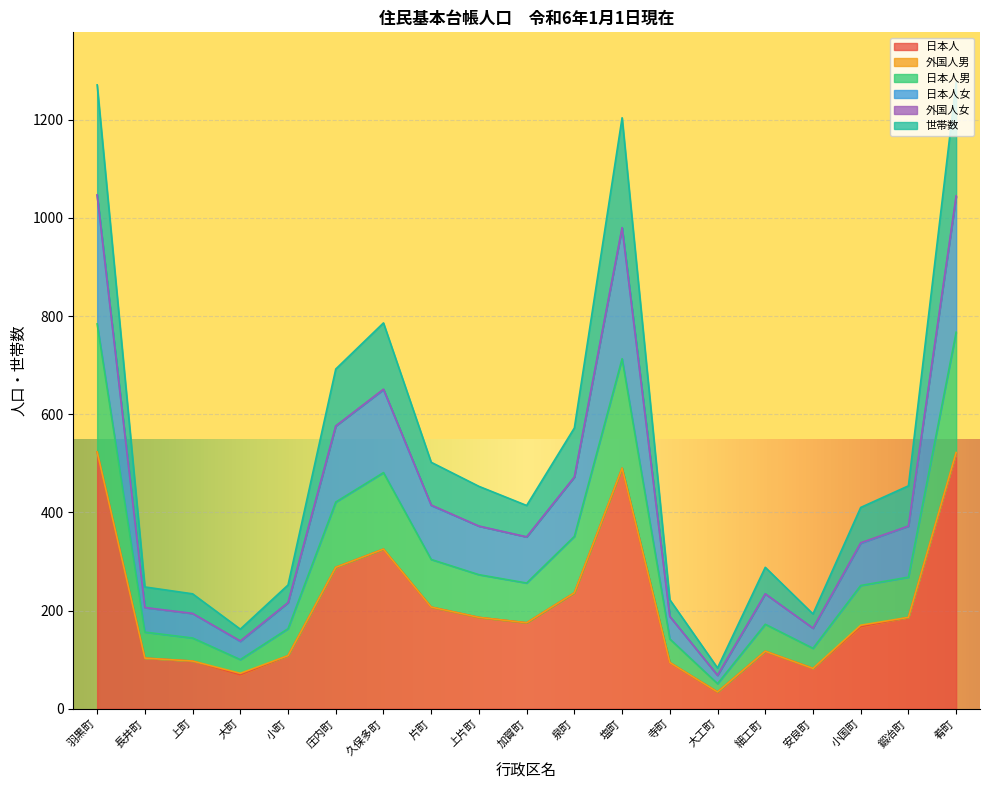

Is it true that 日本人 equals 27 at 大町?

False